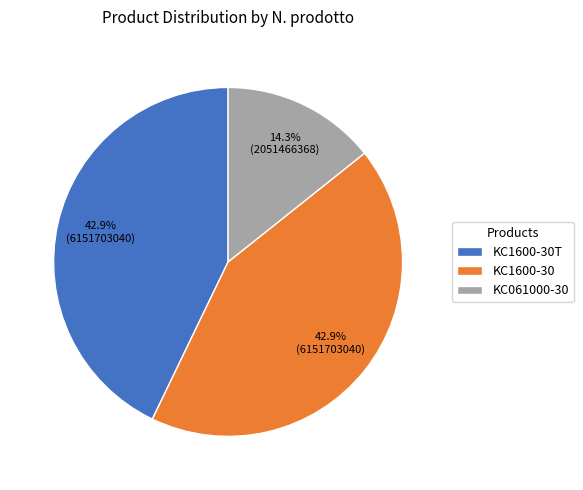

The KC061000-30 slice represents 1% of the pie. True or false?

False